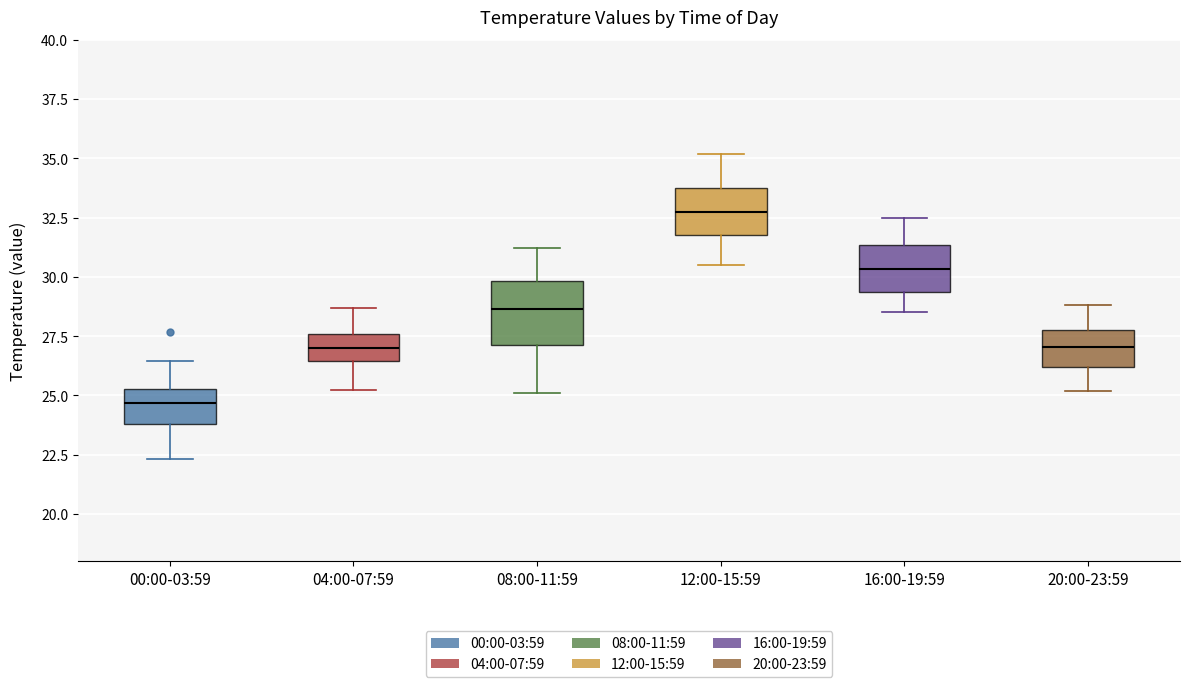

Reading left to right, read every box against the y-axis: the position of its median line, the range the box covers, and the ends of its whiskers. The values are not printed on the chart, so give them approximately, as read against the axis.

00:00-03:59: median 24.5, box 24.0 to 25.5, whiskers 22.5 to 26.5
04:00-07:59: median 27.0, box 26.5 to 27.5, whiskers 25.0 to 28.5
08:00-11:59: median 28.5, box 27.0 to 30.0, whiskers 25.0 to 31.0
12:00-15:59: median 33.0, box 32.0 to 34.0, whiskers 30.5 to 35.0
16:00-19:59: median 30.5, box 29.5 to 31.5, whiskers 28.5 to 32.5
20:00-23:59: median 27.0, box 26.0 to 28.0, whiskers 25.0 to 29.0